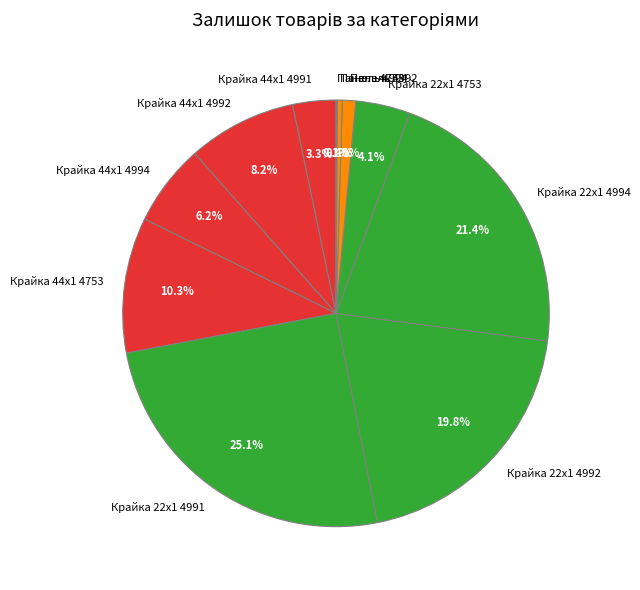

The Крайка 44x1 4991 slice represents 3% of the pie. True or false?

True